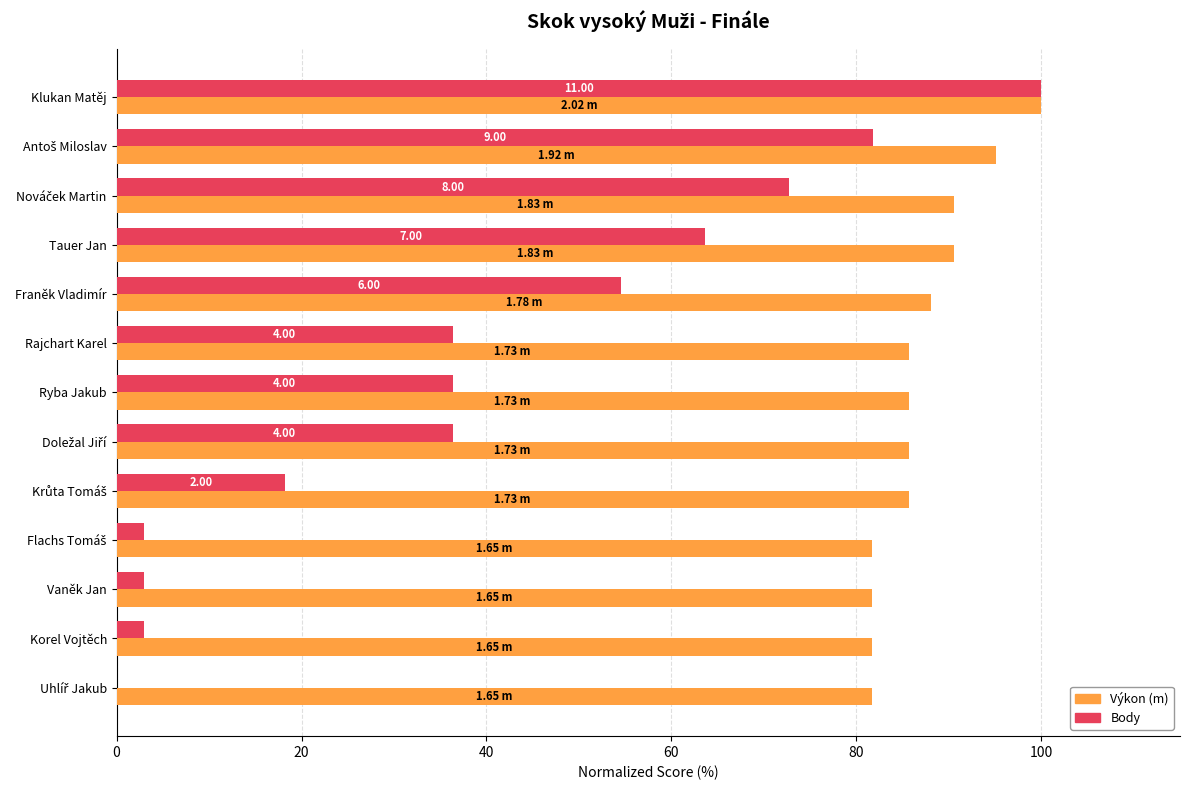

At which category is the sum across all series the highest?

Klukan Matěj